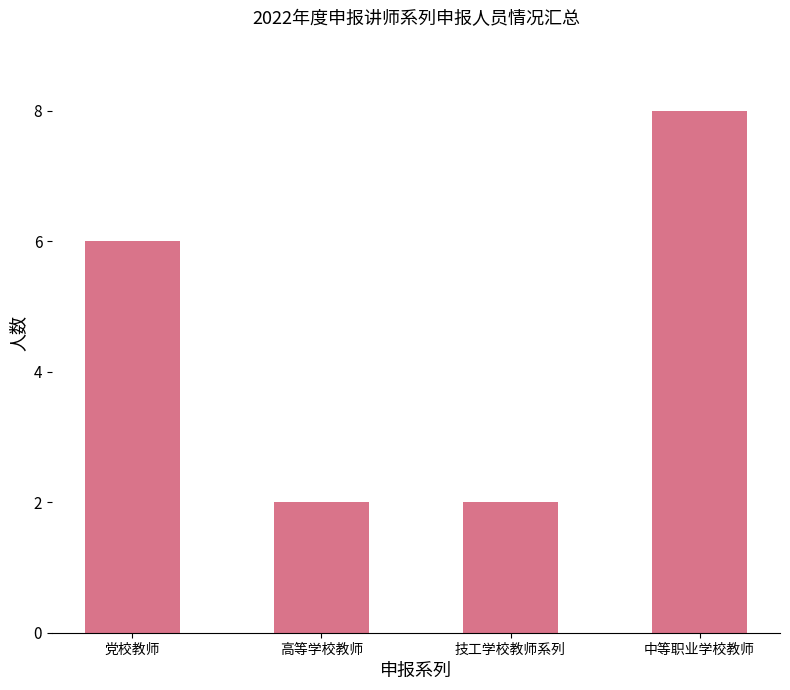

The chart shows a value of 6 at 党校教师. True or false?

True